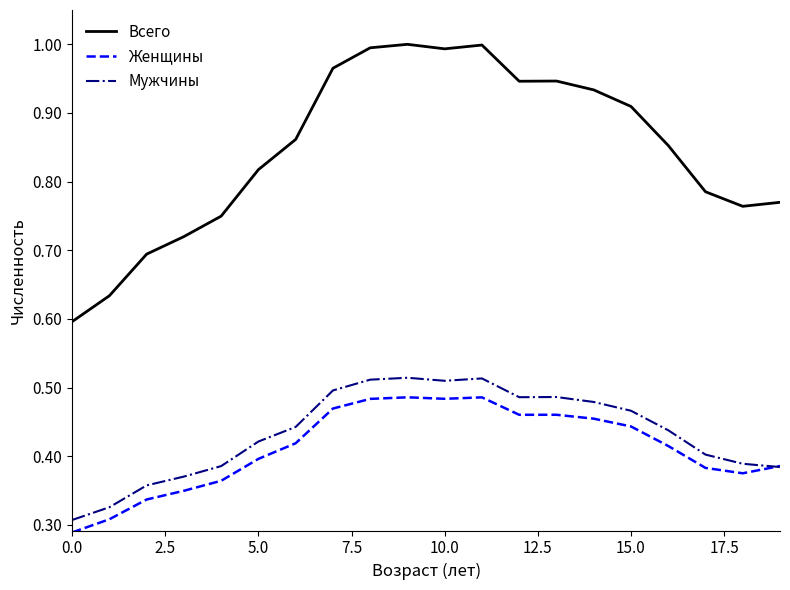

What is the sum of all Женщины values?

8.2